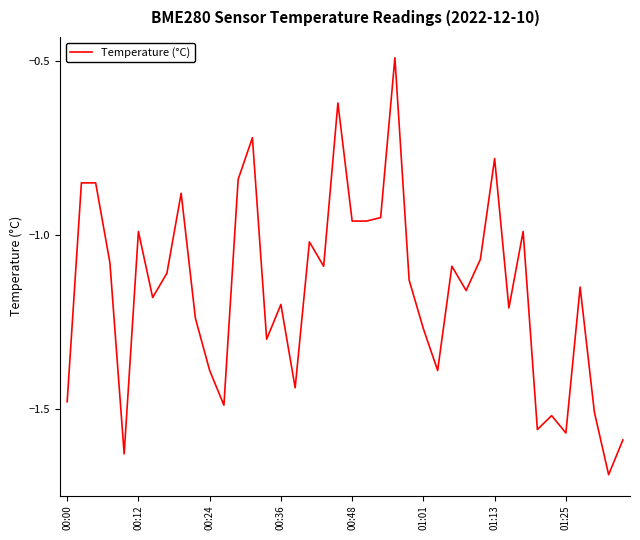

What is the difference between the maximum and minimum values?

1.2